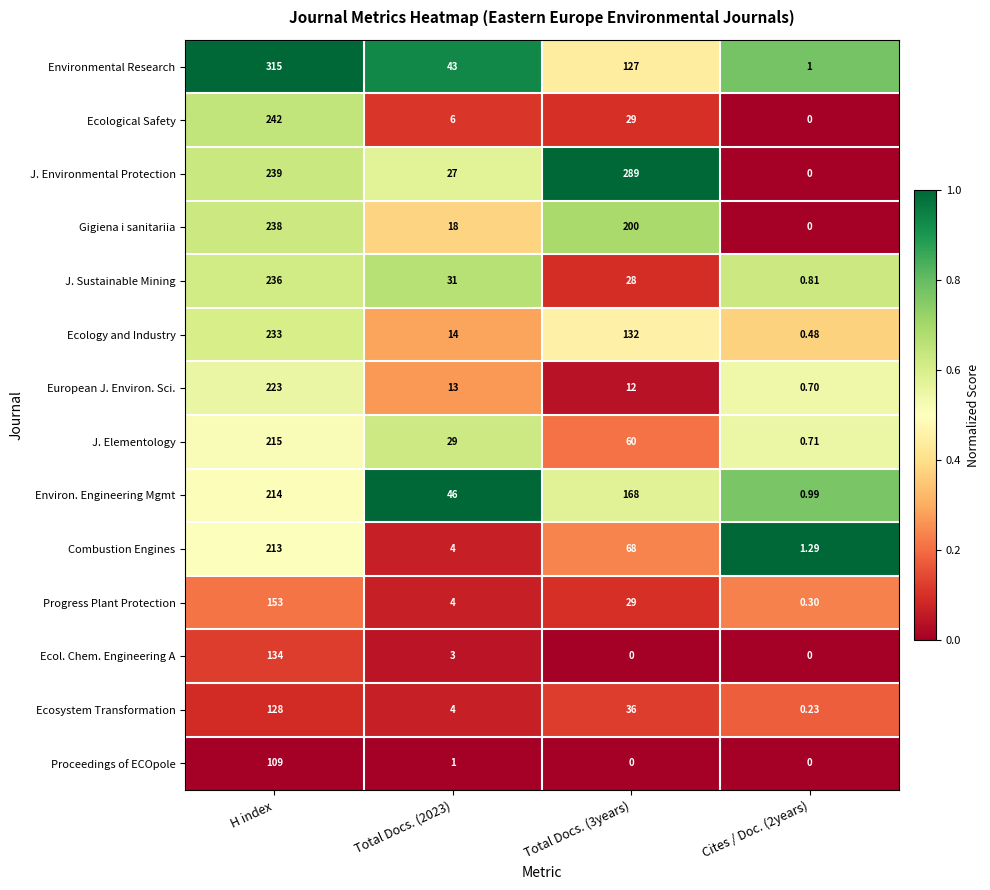

At which label does Proceedings of ECOpole first exceed 1?

H index